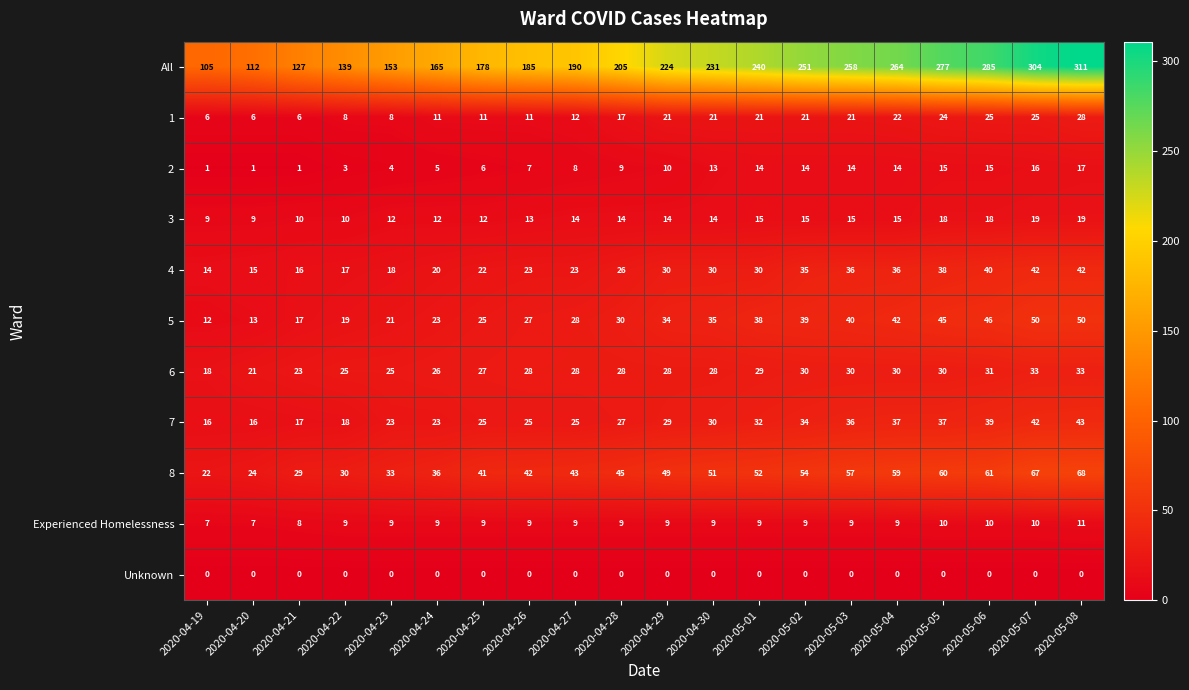

The 5 series shows 87 at 2020-05-08. True or false?

False